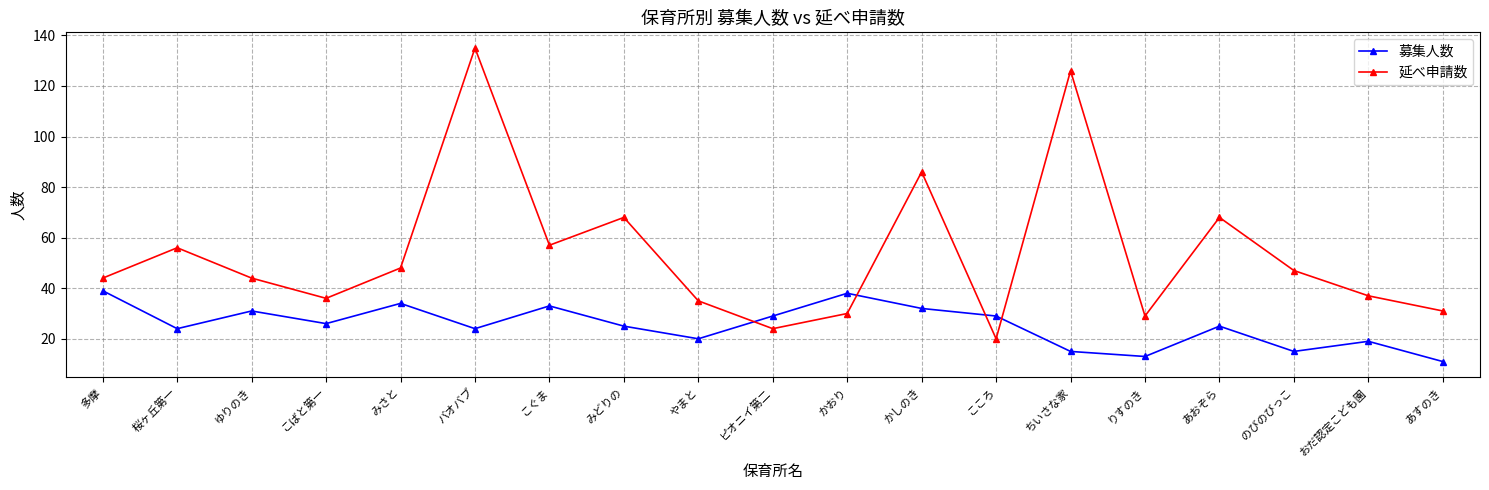

Which series has the largest range (max minus min)?

延べ申請数